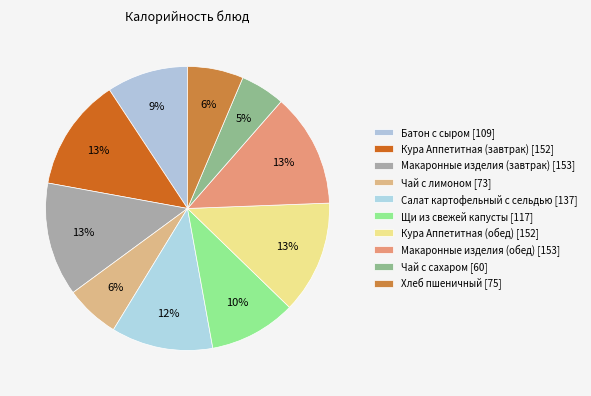

How many slices are in this pie chart?

10